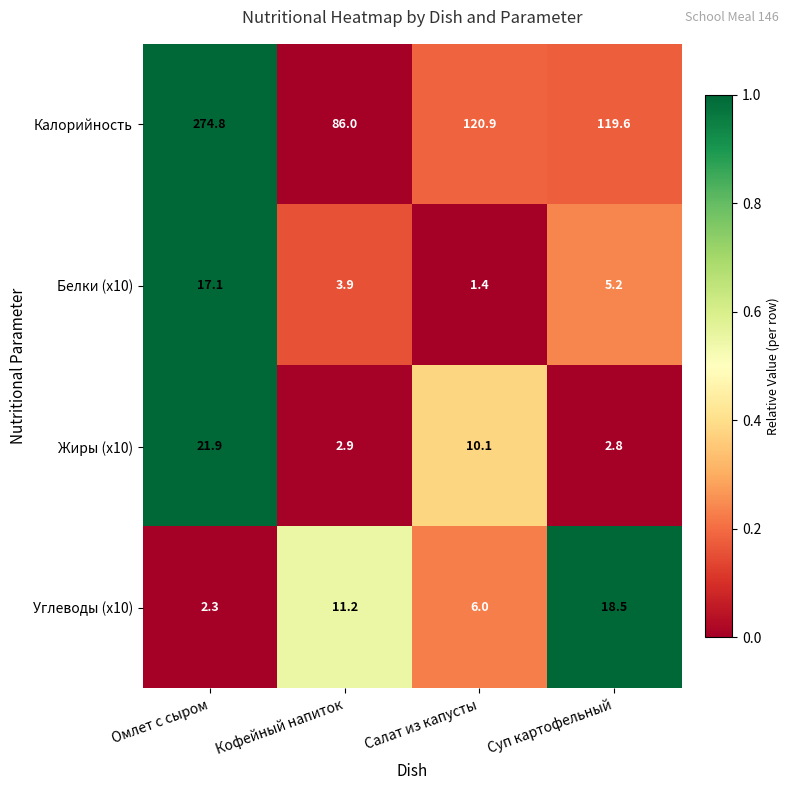

How many distinct data groups are displayed?

4